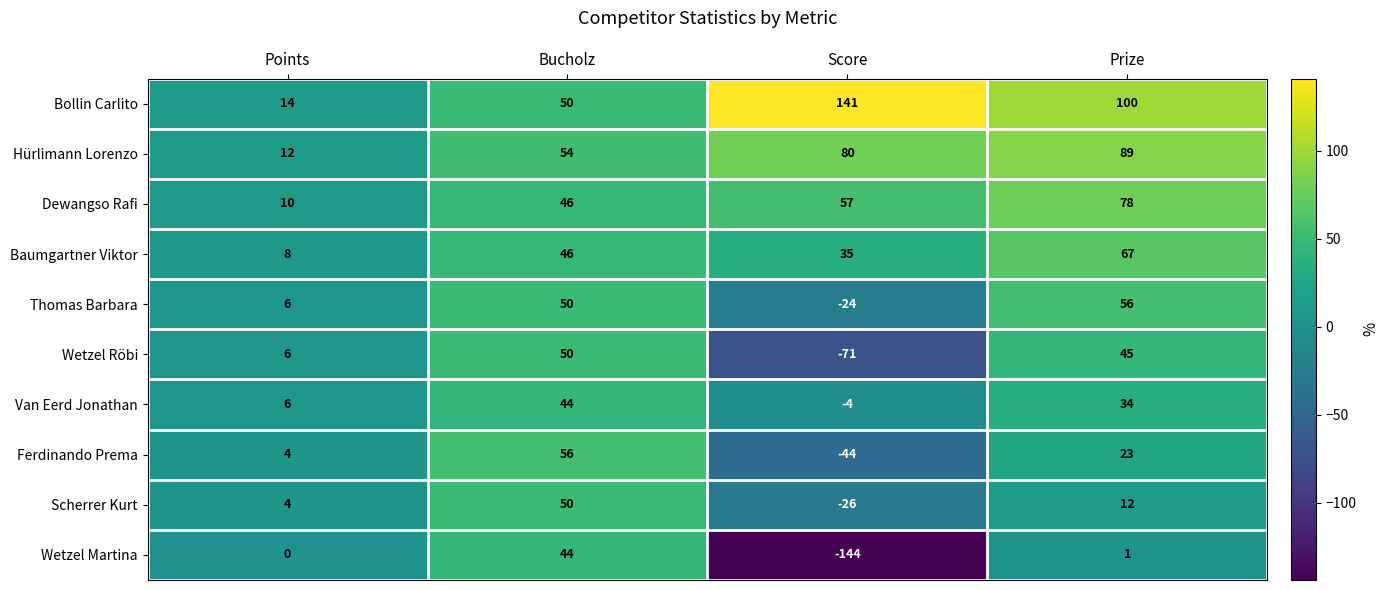

Where is Bollin Carlito nearest to the value 77?

Prize